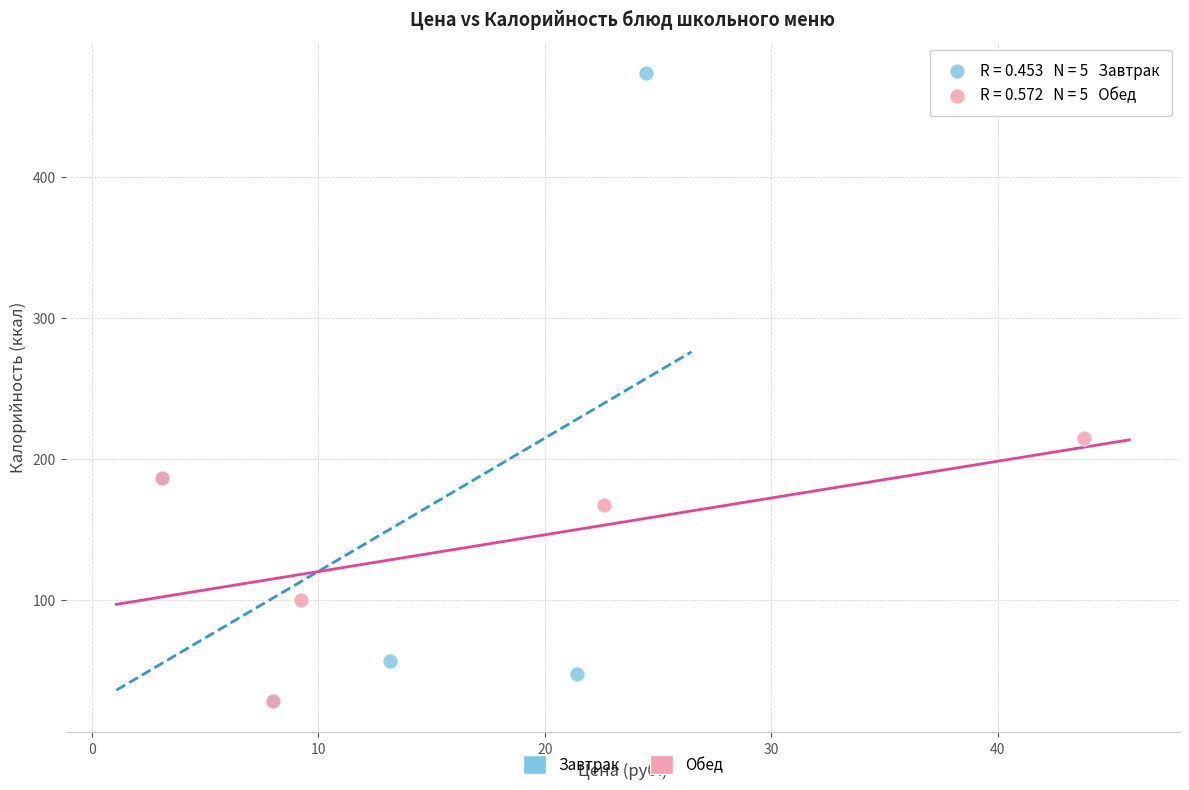

Which series reaches the maximum Y coordinate?

Завтрак